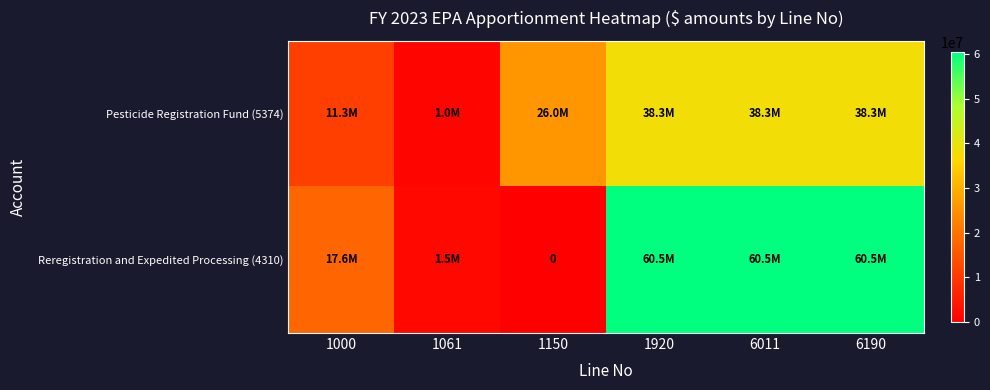

At which label is Reregistration and Expedited Processing (4310) closest to 30269460?

1000